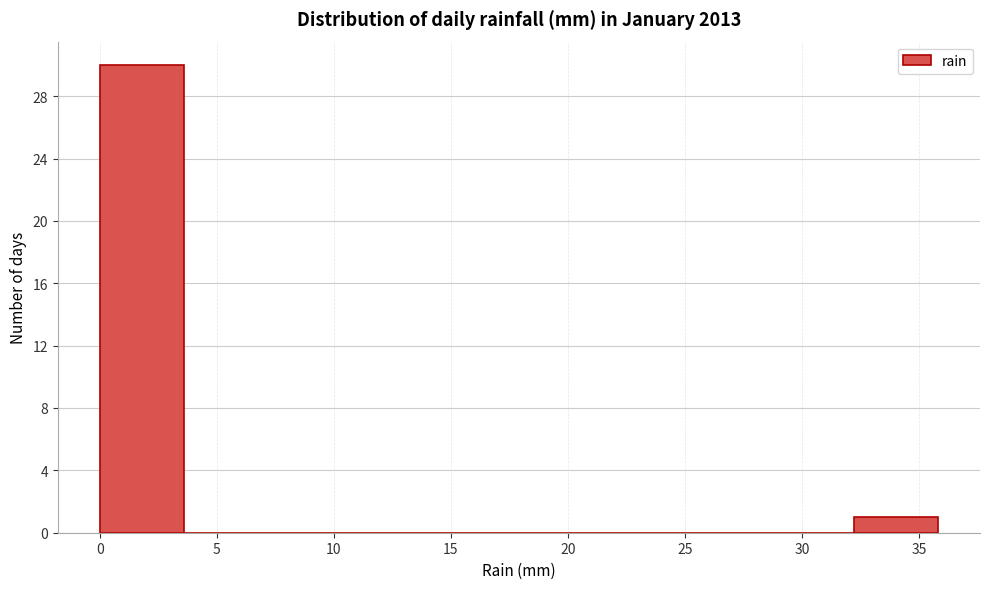

Reading left to right, list every bar in this chart as the range it spans on the x-axis followed by its height. Neither the bar edges nor the heights are printed on the chart, so give them approximately, as read against the axes.

0.0 to 3.5: 30
3.5 to 7.0: 0
7.0 to 10.5: 0
10.5 to 14.5: 0
14.5 to 18.0: 0
18.0 to 21.5: 0
21.5 to 25.0: 0
25.0 to 28.5: 0
28.5 to 32.0: 0
32.0 to 36.0: 1